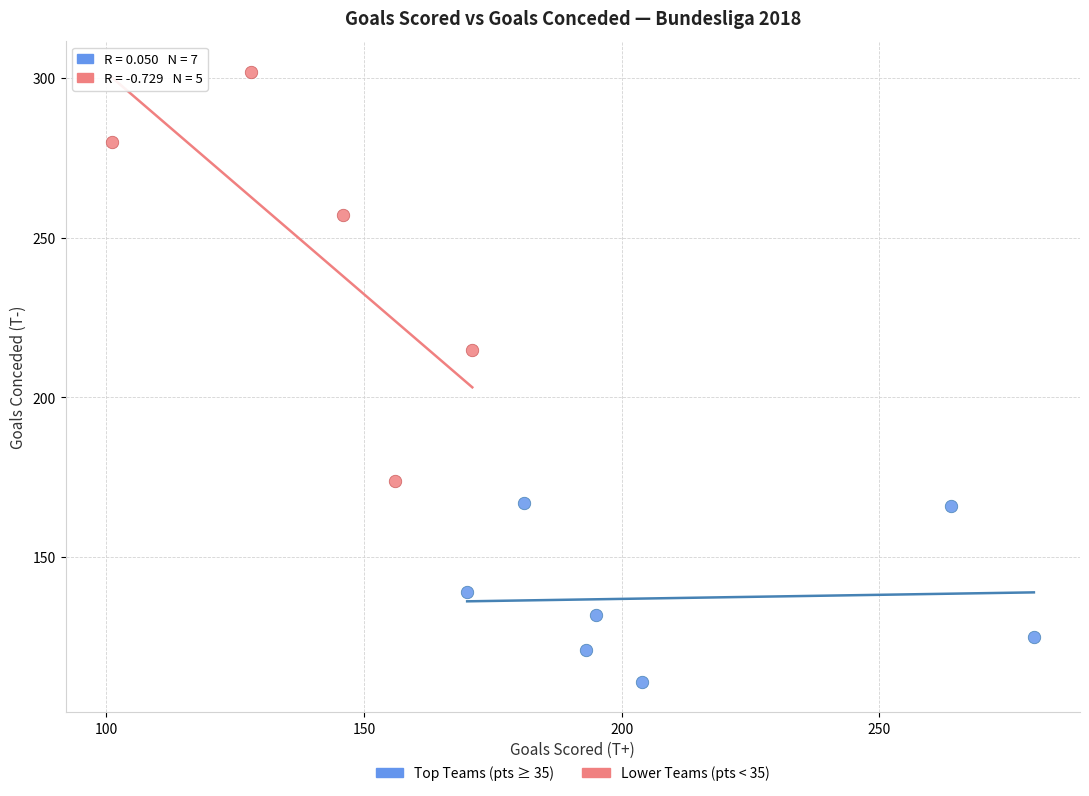

Which series contains the lowest Y value?

Top Teams (pts ≥ 35)